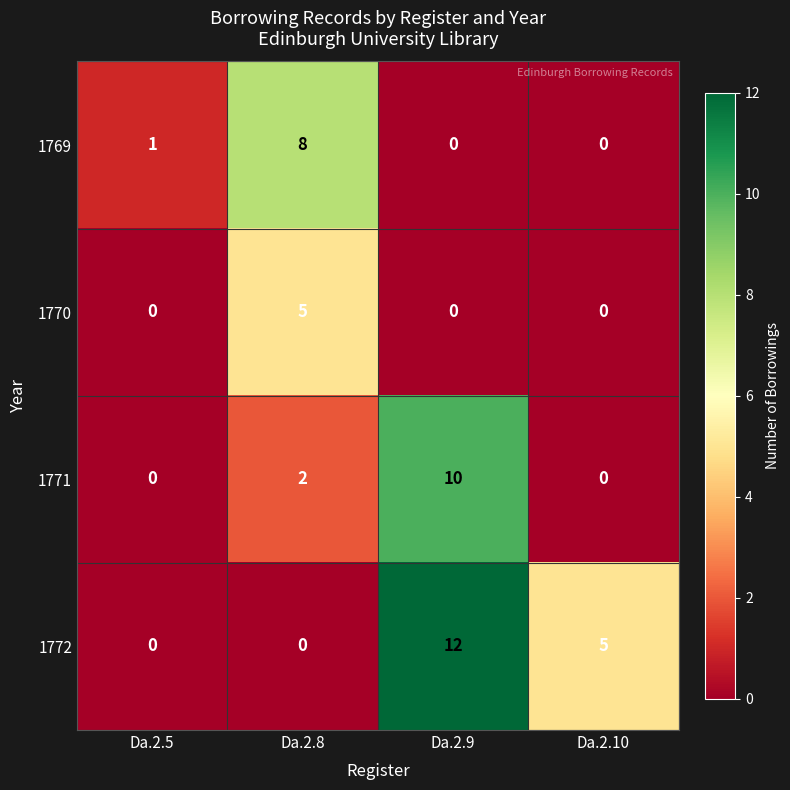

Is it true that 1770 equals 0 at Da.2.5?

True